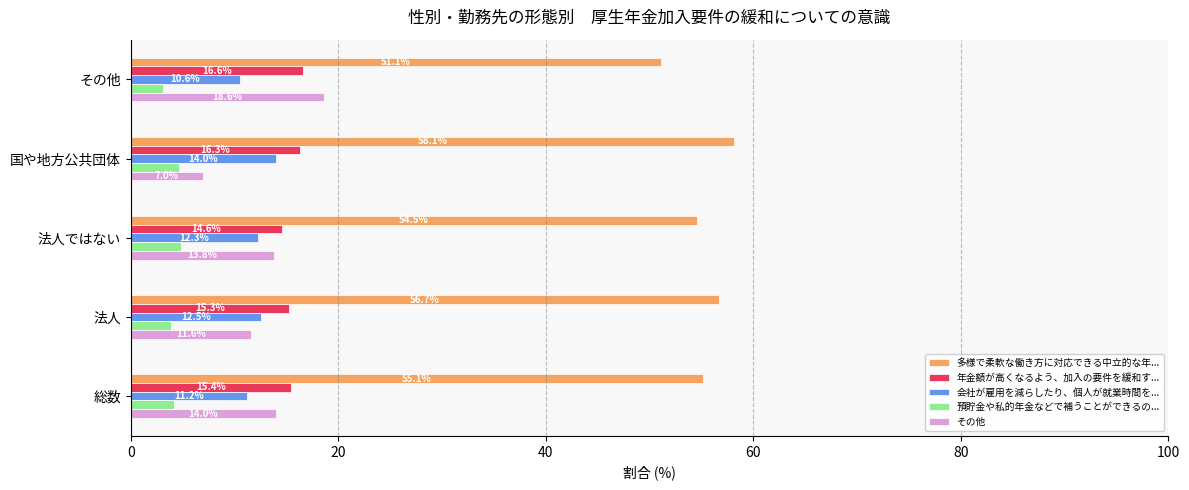

At which label does その他 reach its peak?

その他